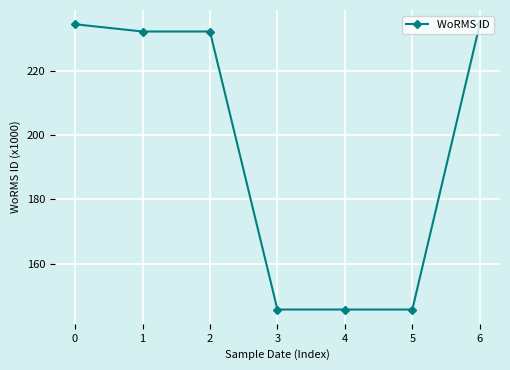

Rank the categories by value from highest to lowest.

0, 6, 1, 2, 3, 4, 5